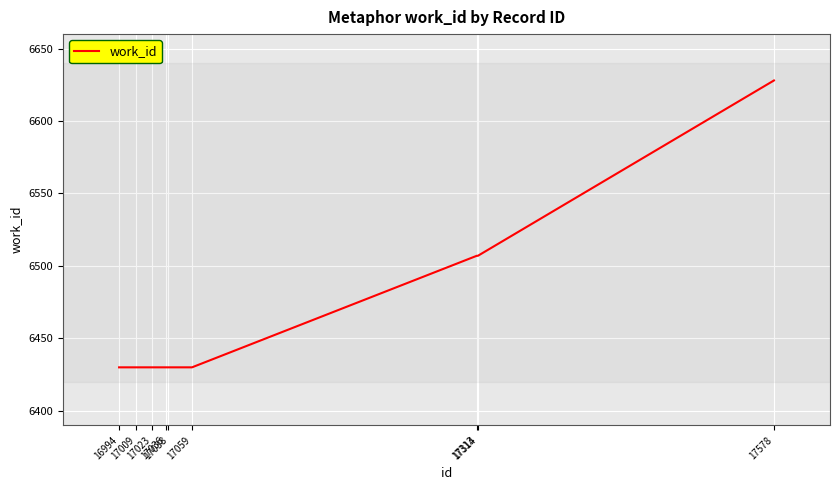

How many lines are shown in the chart?

1